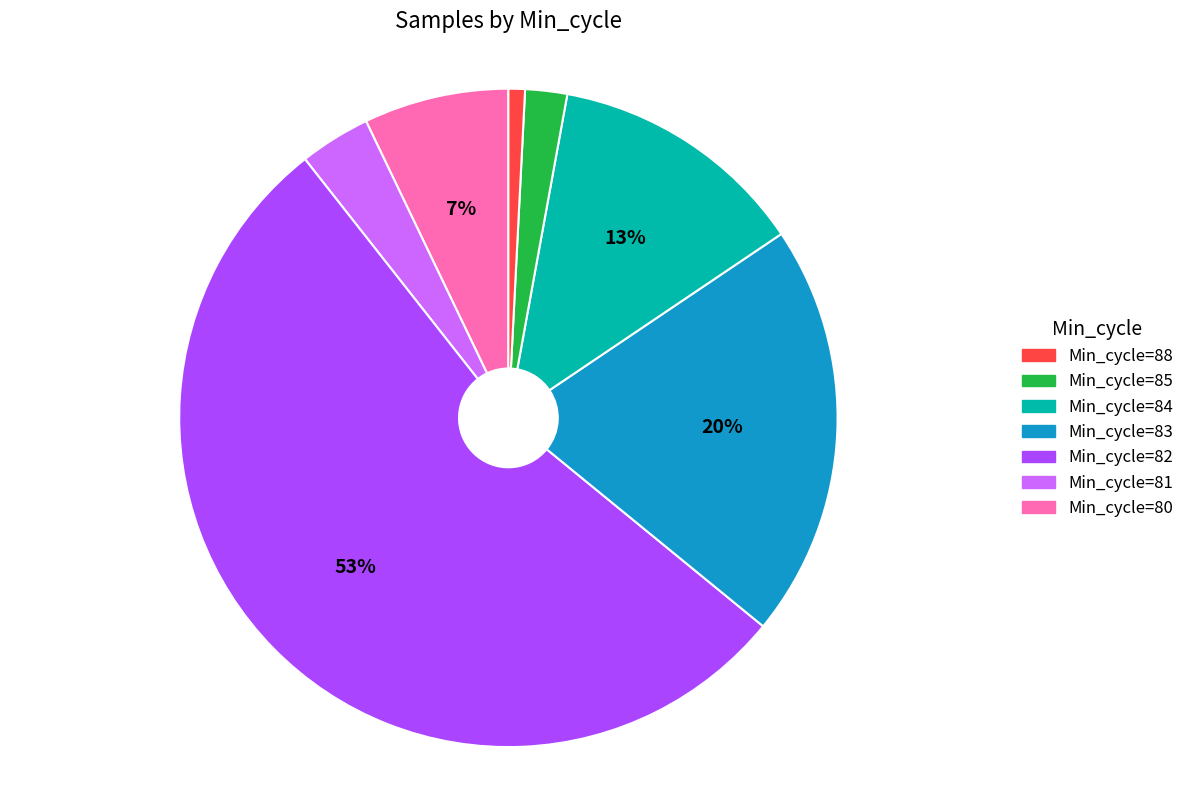

Does any single category account for the majority?

Yes